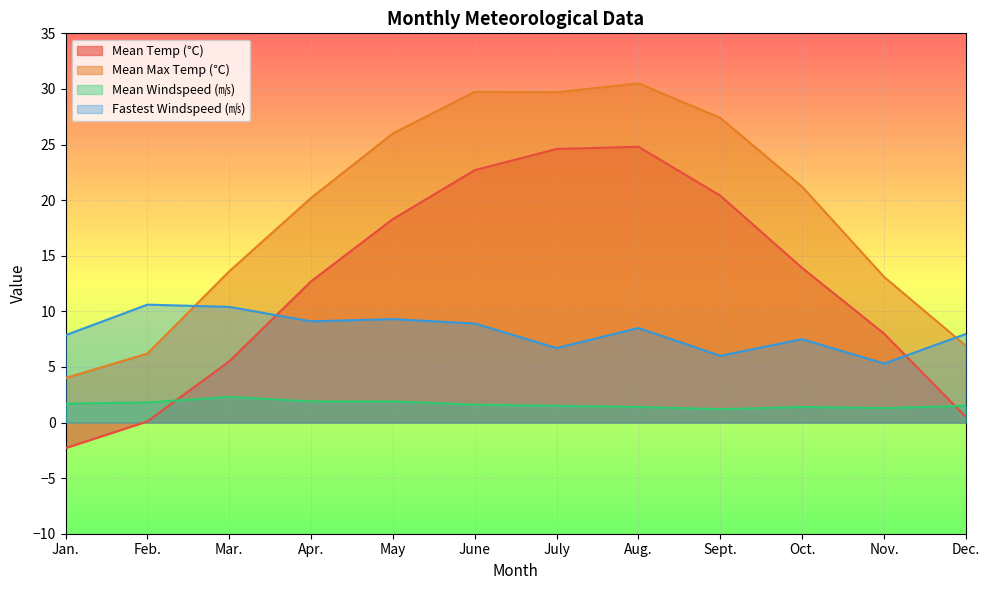

Which category has the lowest value in the Mean Windspeed (㎧) series?

Sept.